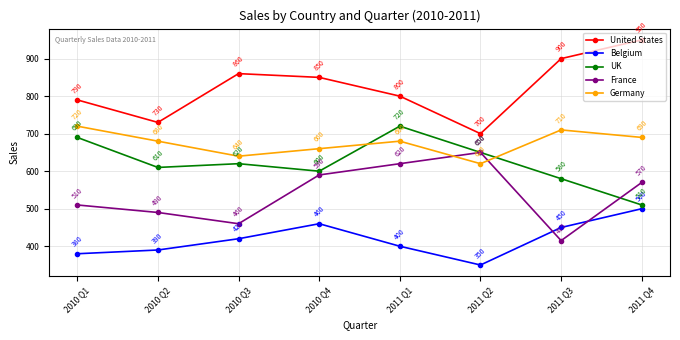

What is the label of the 5th point from the left?

2011 Q1